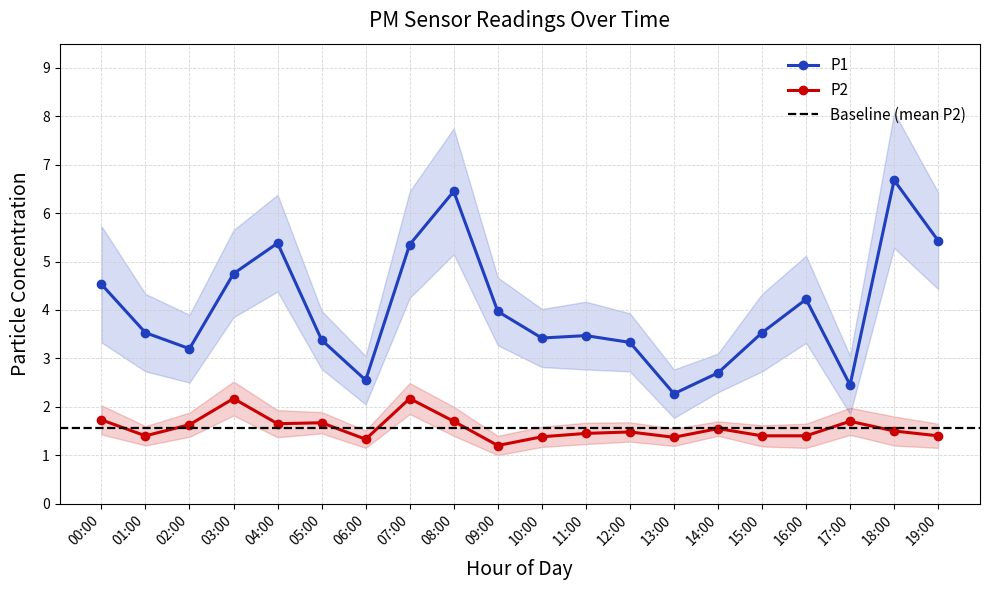

Rank the series by their maximum value, from lowest to highest.

P2, P1